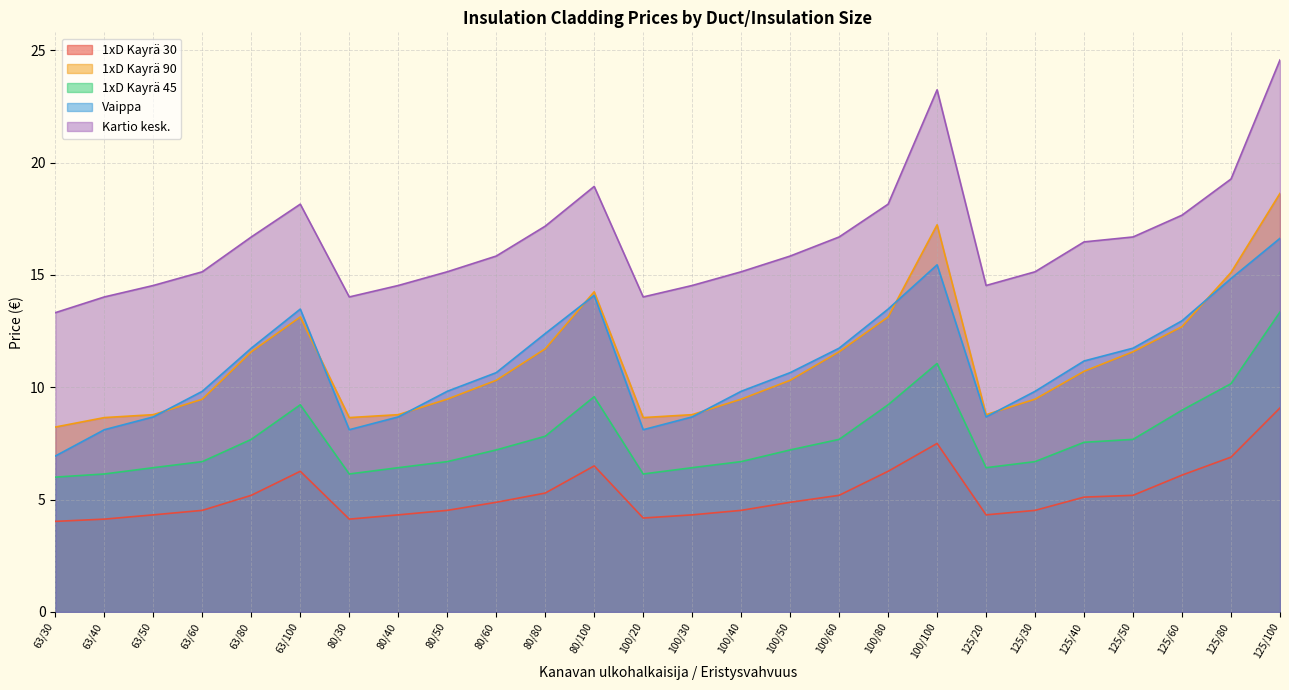

Between which two adjacent categories do 1xD Kayrä 90 and Vaippa first intersect?

63/50 and 63/60